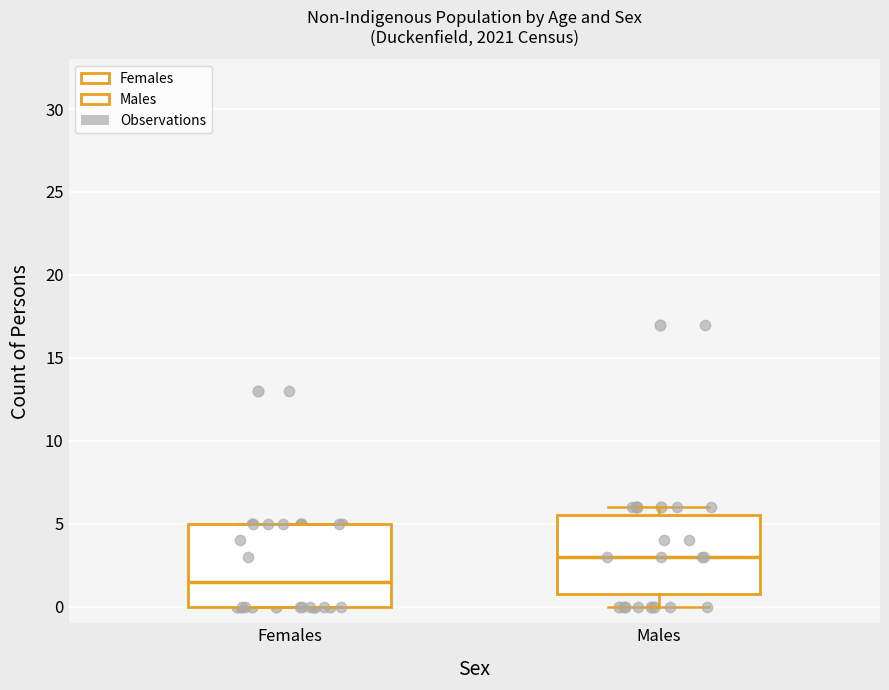

Where does the median line of the box for Females sit on the y-axis? The values are not printed on the chart, so give them approximately, as read against the axis.

1.5